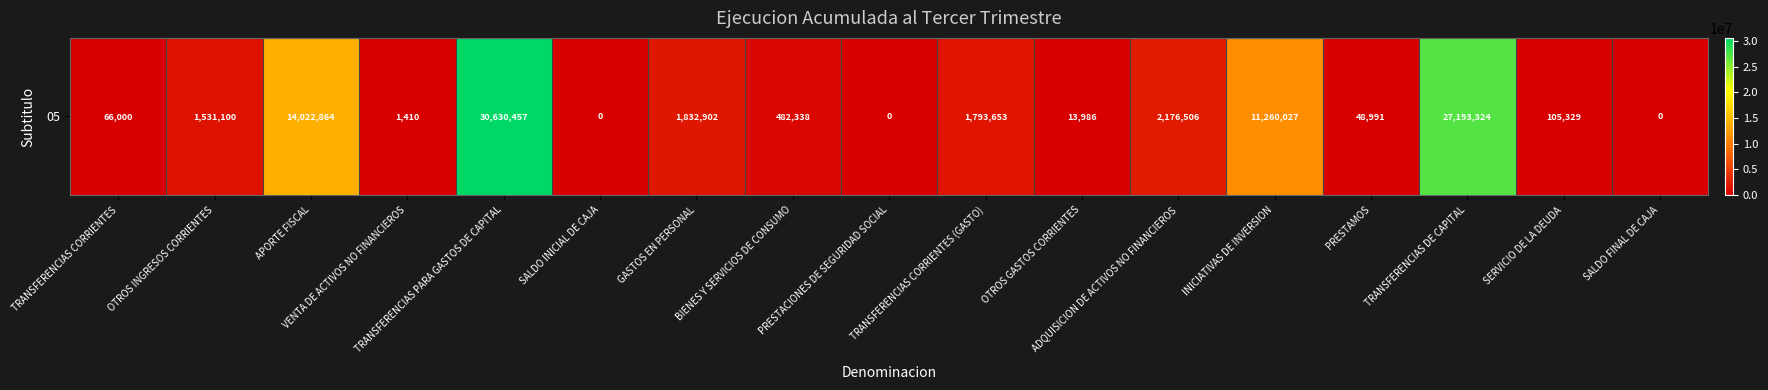

The chart shows a value of 482338 at BIENES Y SERVICIOS DE CONSUMO. True or false?

True